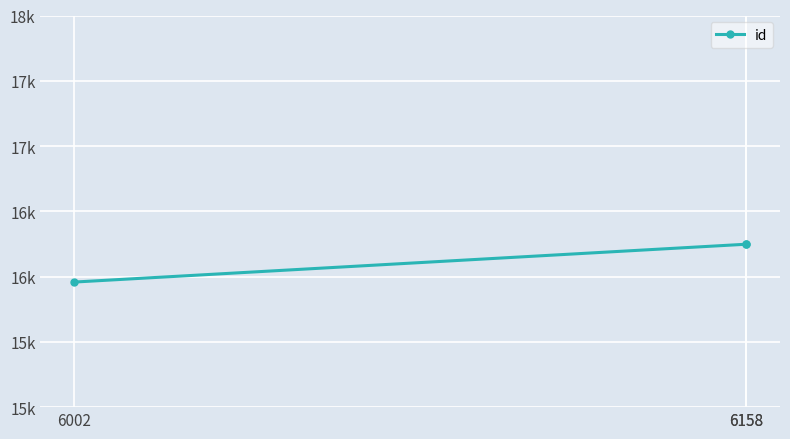

Which category has the highest value across all series?

6158